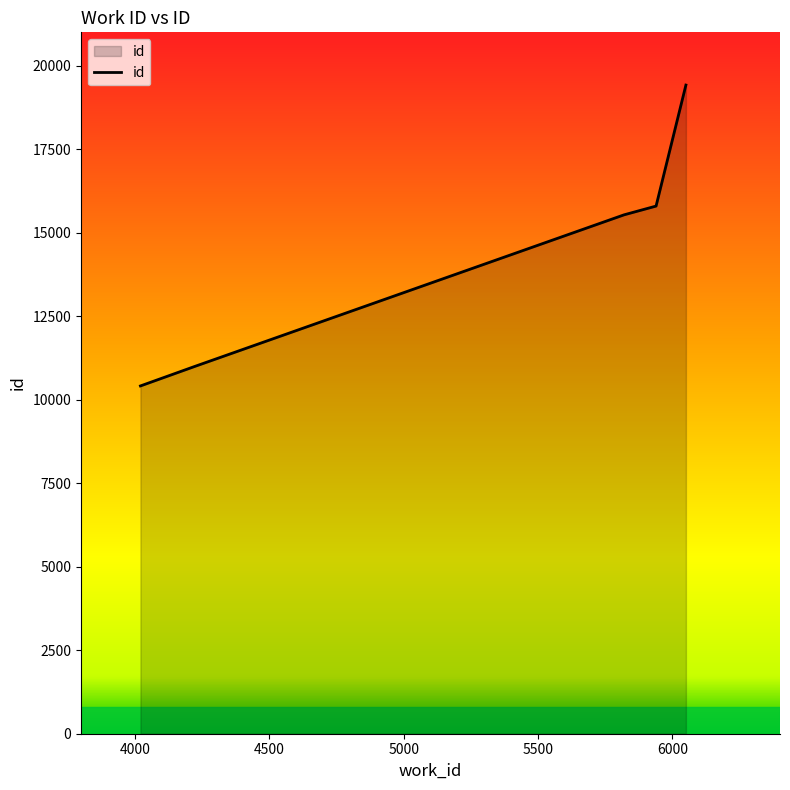

What is the difference between the maximum and minimum values?

9008